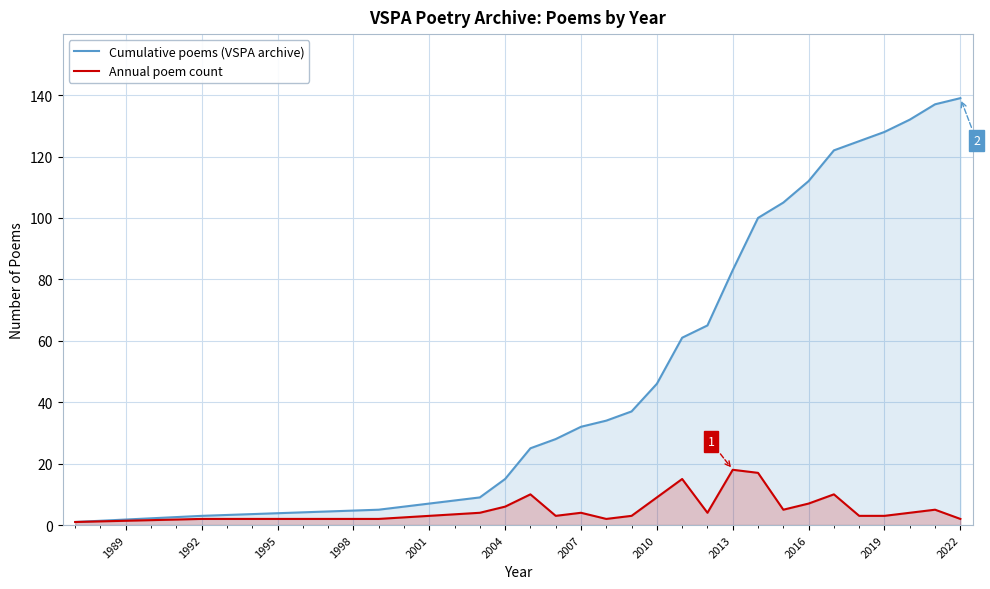

Does the chart display data point markers on the line(s)?

No